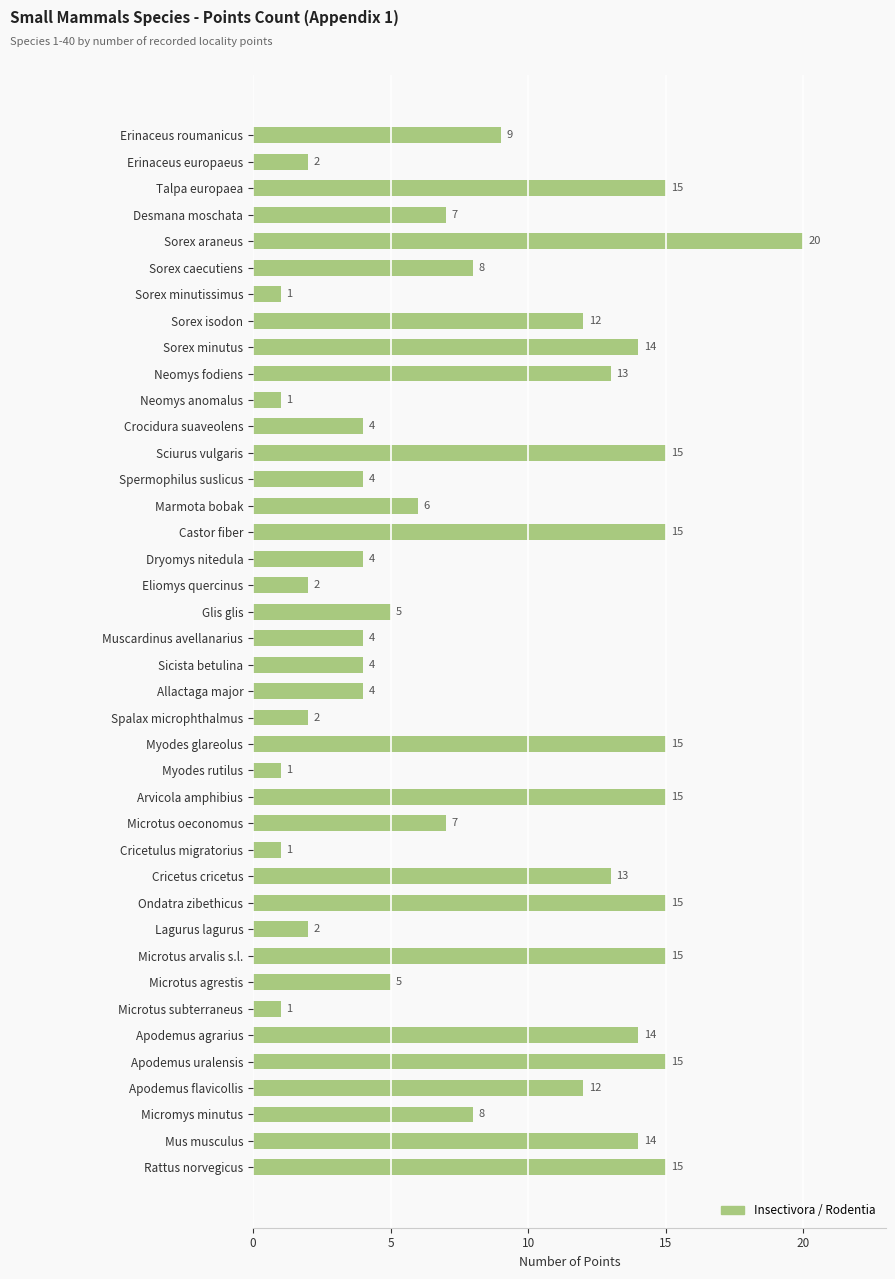

Reading top to bottom, list all the values displayed in this chart.

9	2	15	7	20	8	1	12	14	13	1	4	15	4	6	15	4	2	5	4	4	4	2	15	1	15	7	1	13	15	2	15	5	1	14	15	12	8	14	15